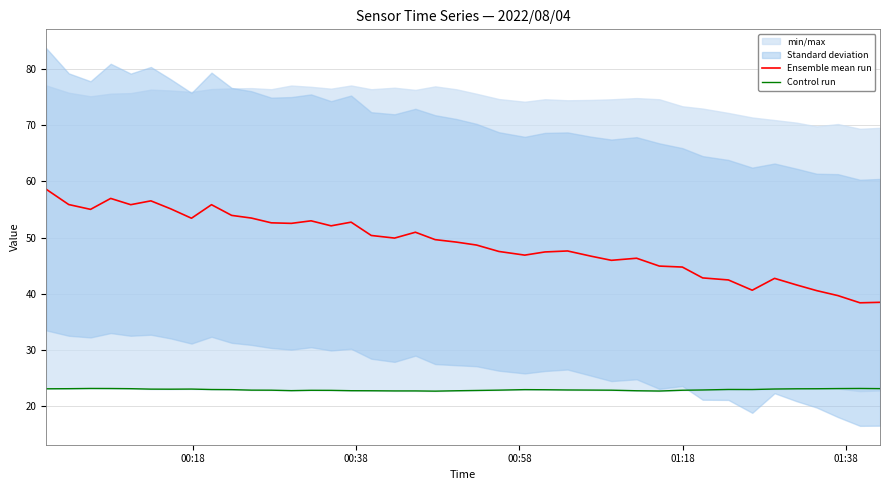

True or false: Control run and Ensemble mean run cross at least once.

False